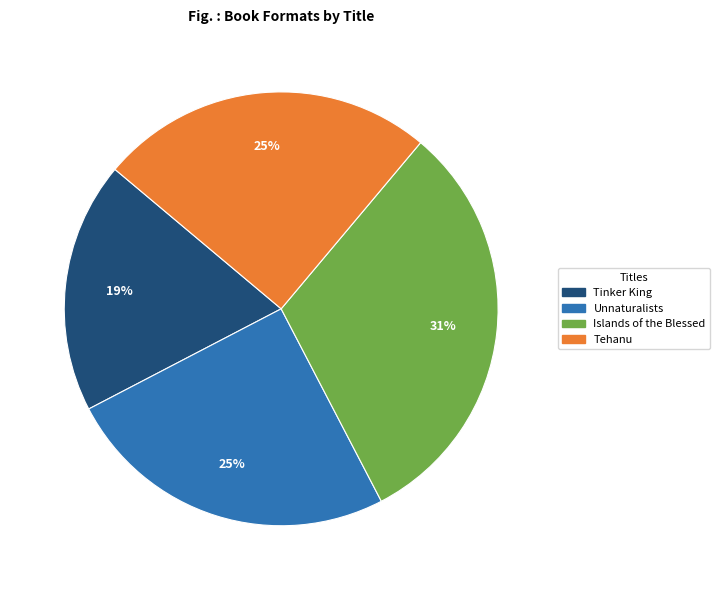

Which has a higher value, Unnaturalists or Tinker King?

Unnaturalists